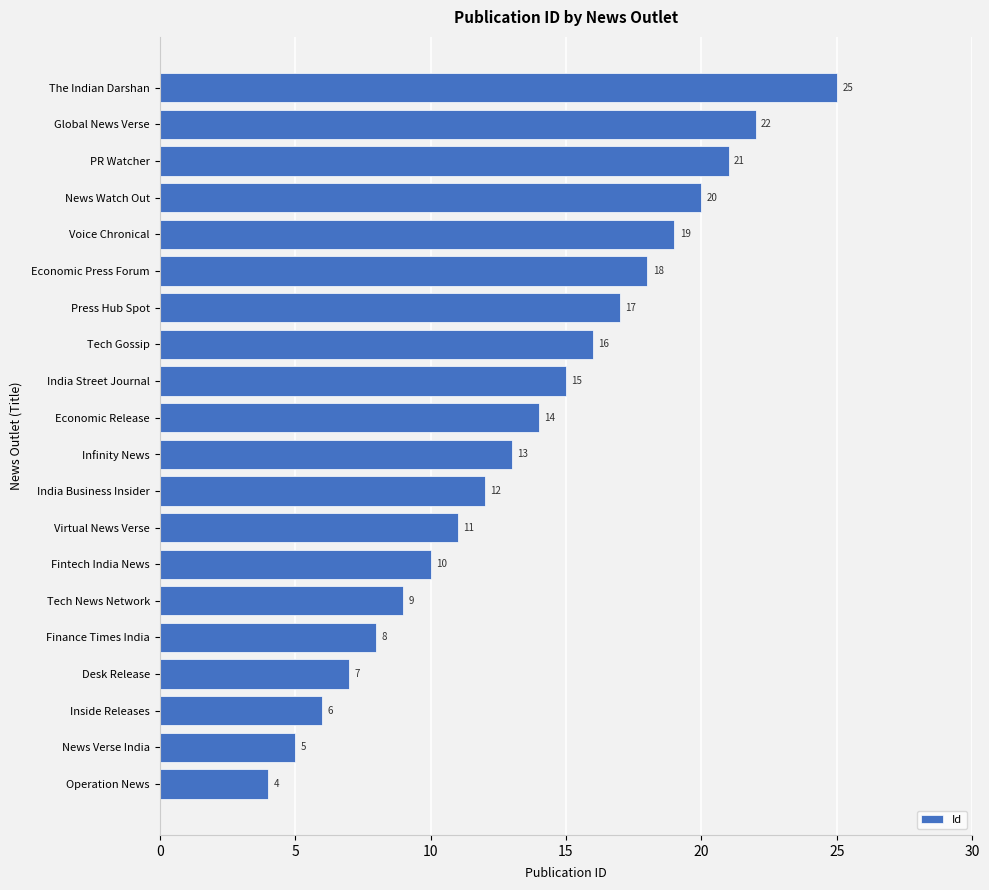

What is the average value?

14